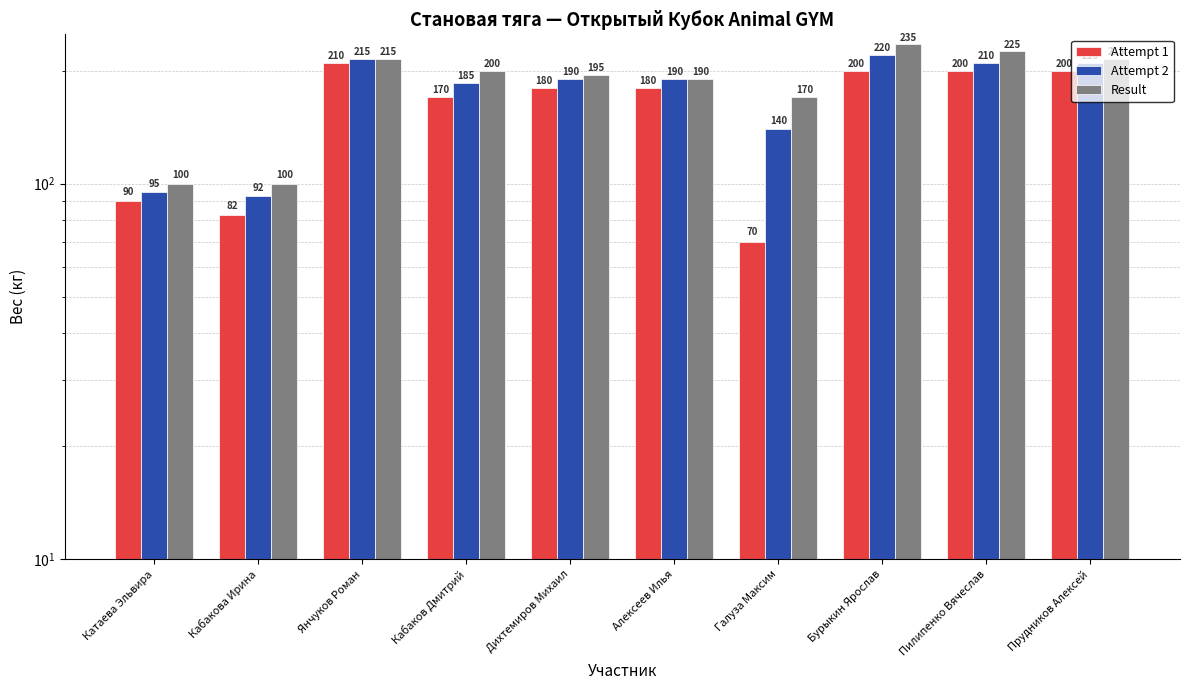

The Attempt 2 series shows 210.0 at Прудников Алексей. True or false?

True